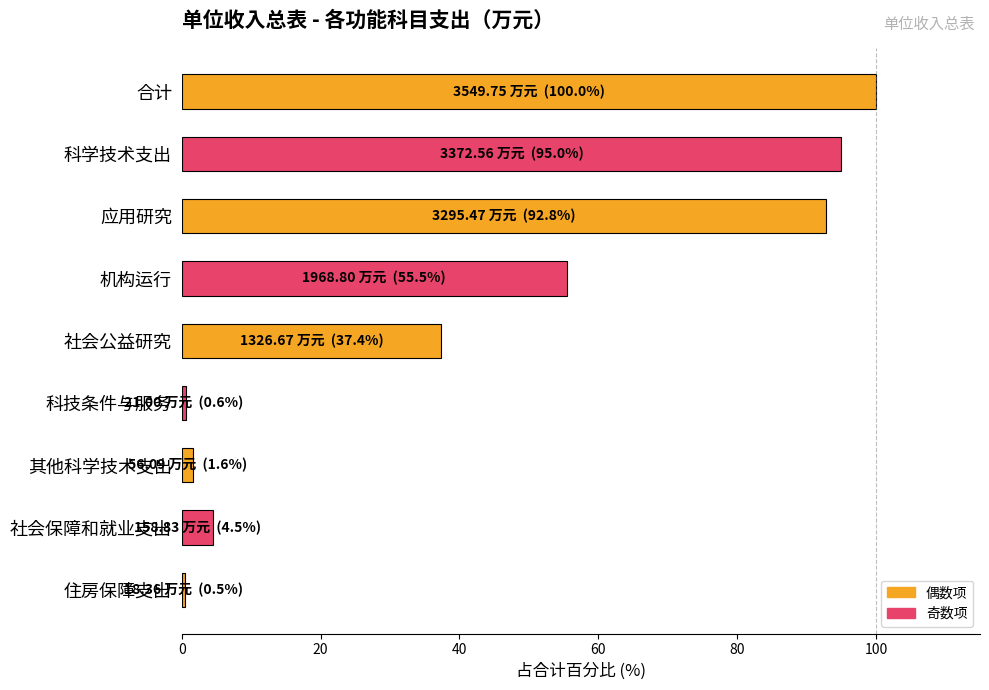

Count the number of data series in this chart.

1